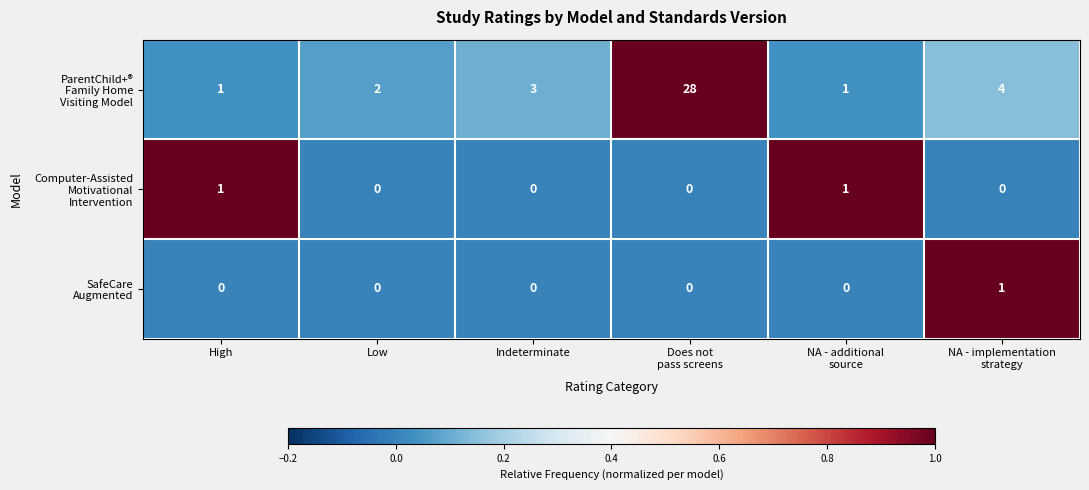

Count the number of categories in the chart.

6